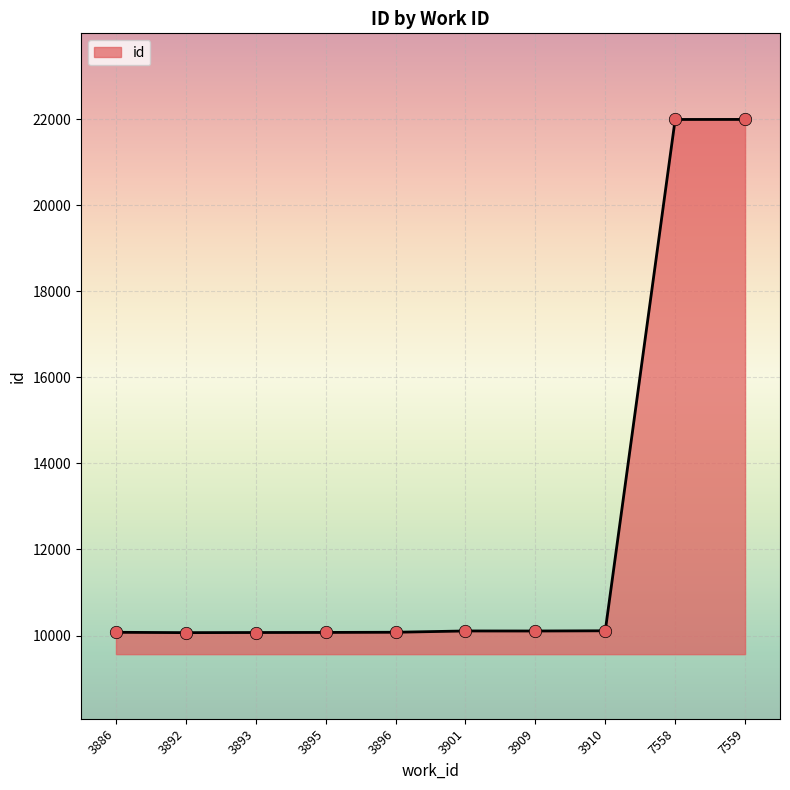

Approximately how many times larger is the value at 3886 compared to 3893?

1.0